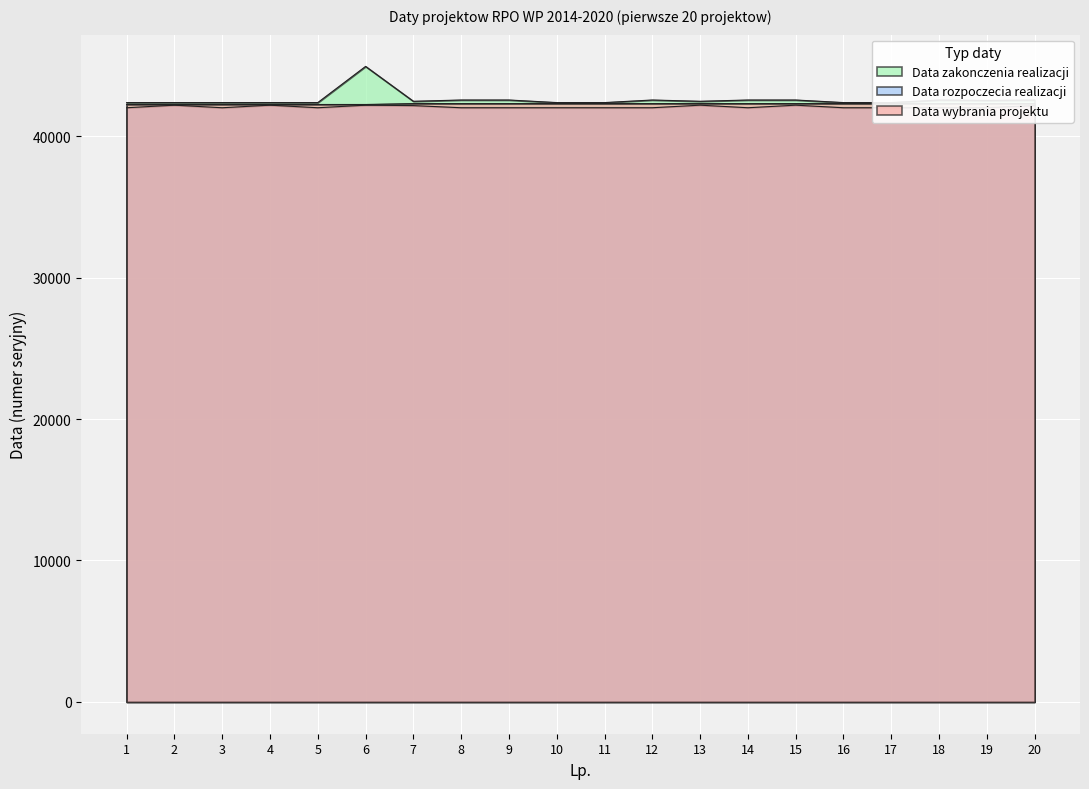

What is the difference between the maximum and minimum values in the Data rozpoczecia realizacji series?

181